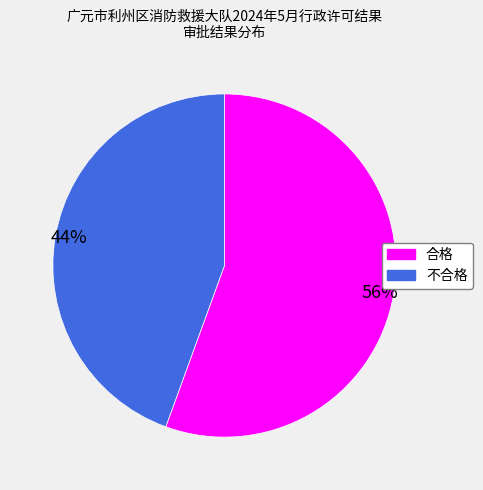

Count the number of slices in the pie.

2